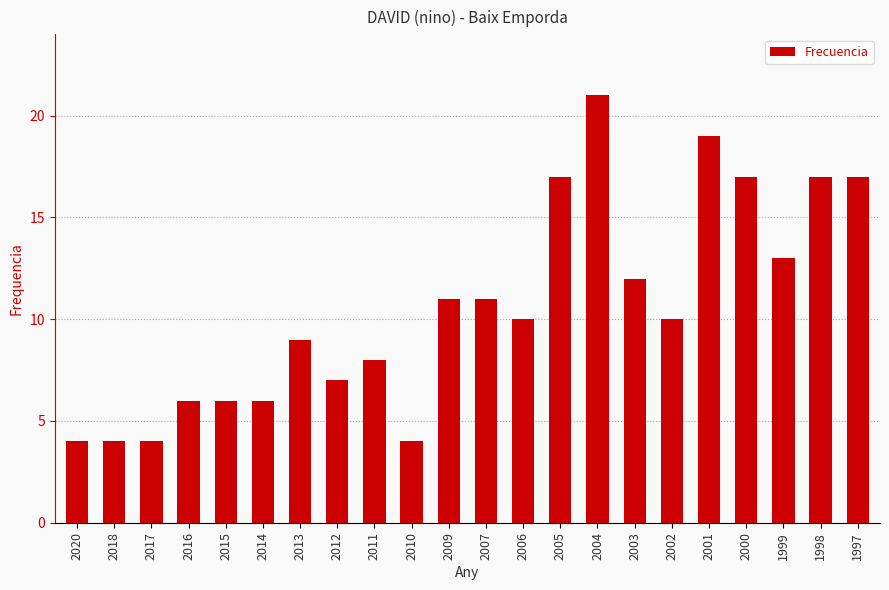

What is the greatest value displayed?

21